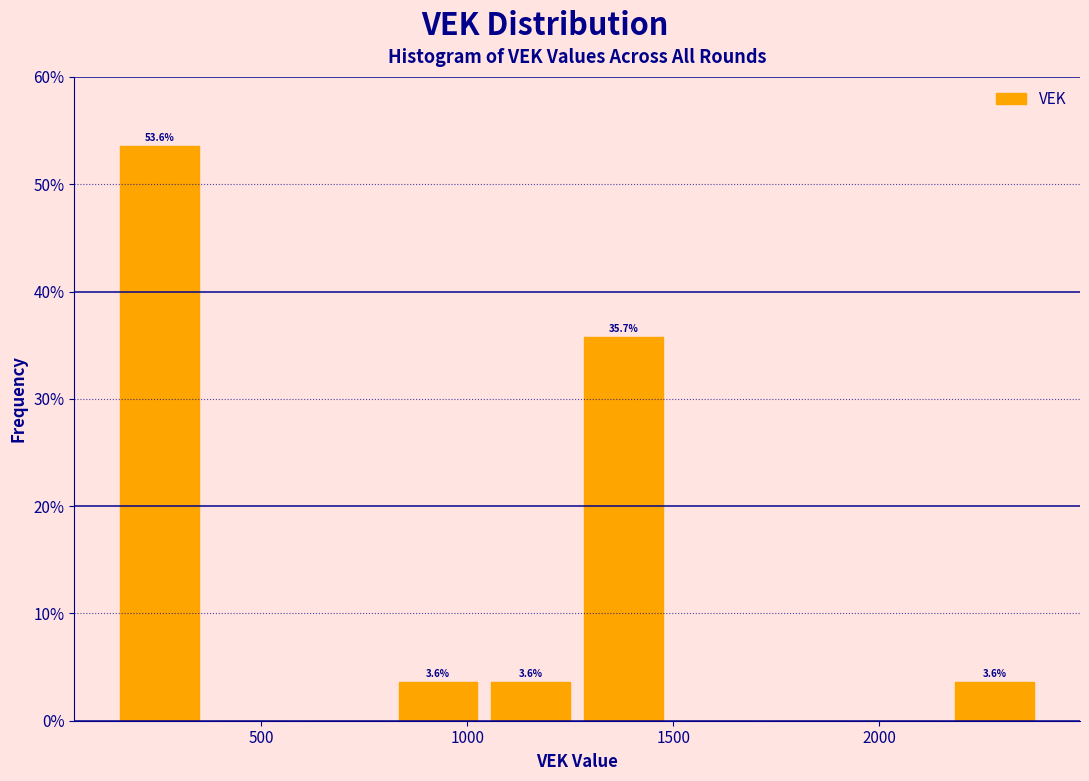

Over which range of the x-axis is the bar tallest?

150 to 350